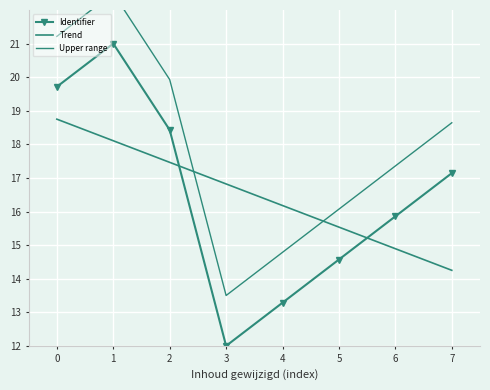

True or false: Upper range and Identifier intersect in this chart.

False